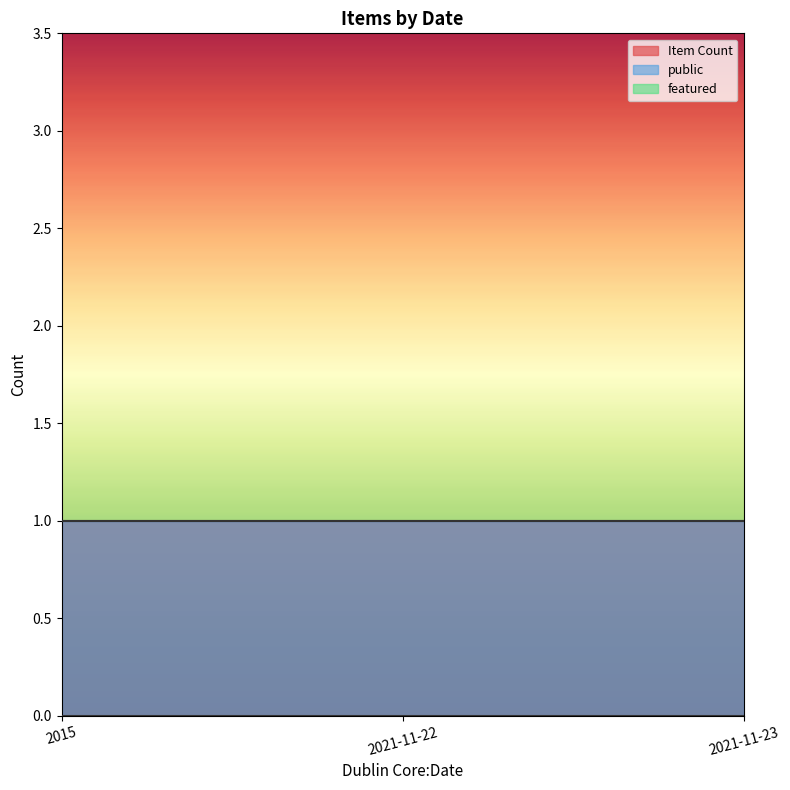

At how many categories does at least one series exceed 0?

3